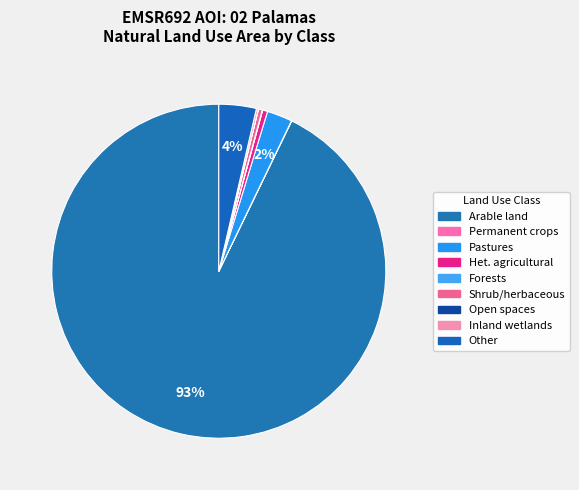

How many slices are in this pie chart?

9